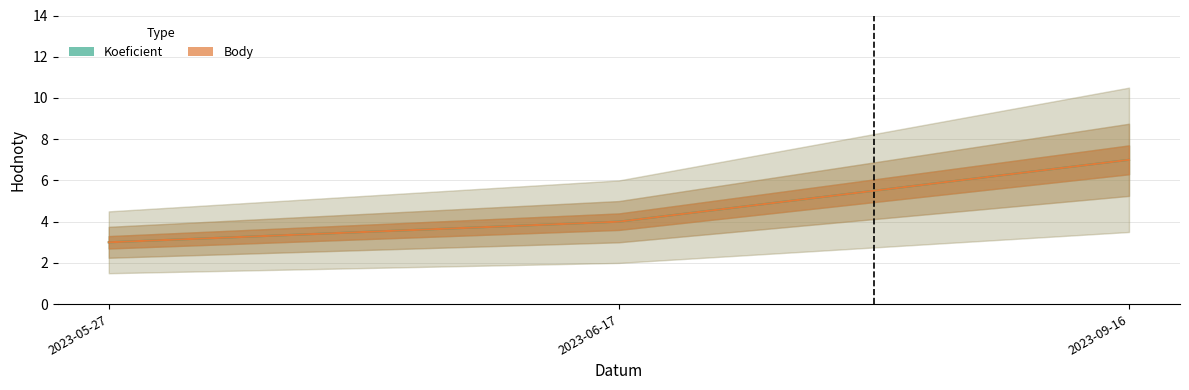

True or false: Body has a value of 7 at 2023-06-17.

False